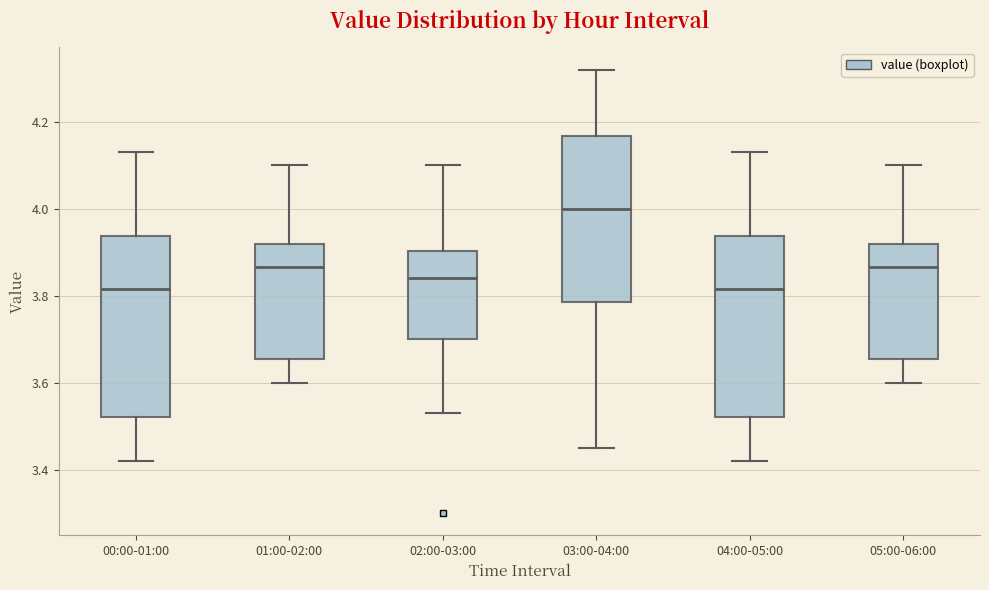

Reading left to right, transcribe this box plot: for each box, give where its median line is, the range the box spans, and where its two whiskers end, as read against the y-axis. The values are not printed on the chart, so give them approximately, as read against the axis.

00:00-01:00: median 3.82, box 3.52 to 3.94, whiskers 3.42 to 4.14
01:00-02:00: median 3.86, box 3.66 to 3.92, whiskers 3.60 to 4.10
02:00-03:00: median 3.84, box 3.70 to 3.90, whiskers 3.54 to 4.10
03:00-04:00: median 4.00, box 3.78 to 4.16, whiskers 3.46 to 4.32
04:00-05:00: median 3.82, box 3.52 to 3.94, whiskers 3.42 to 4.14
05:00-06:00: median 3.86, box 3.66 to 3.92, whiskers 3.60 to 4.10